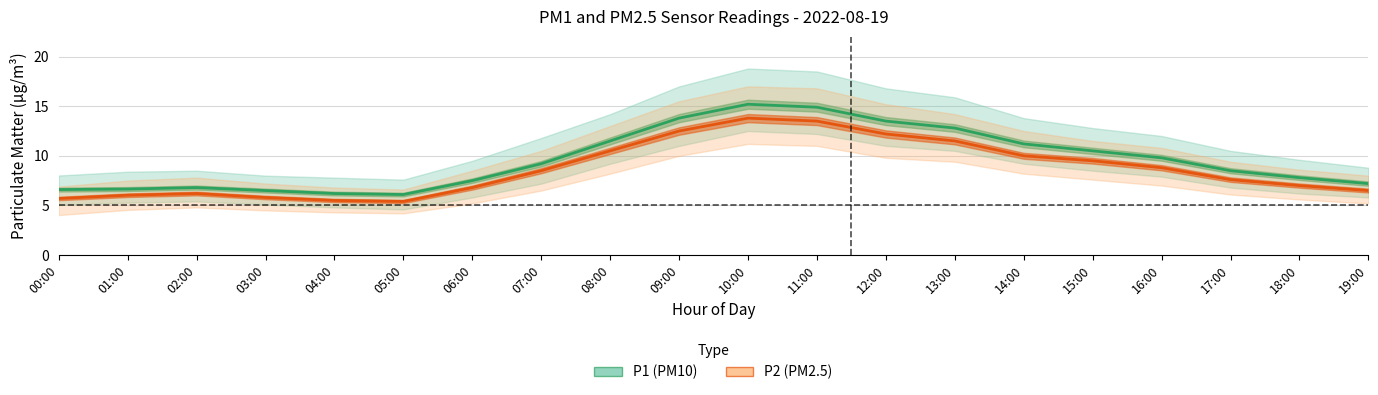

List the labels in order of P2 value, largest first.

10:00, 11:00, 09:00, 12:00, 13:00, 08:00, 14:00, 15:00, 16:00, 07:00, 17:00, 18:00, 06:00, 19:00, 02:00, 01:00, 03:00, 00:00, 04:00, 05:00